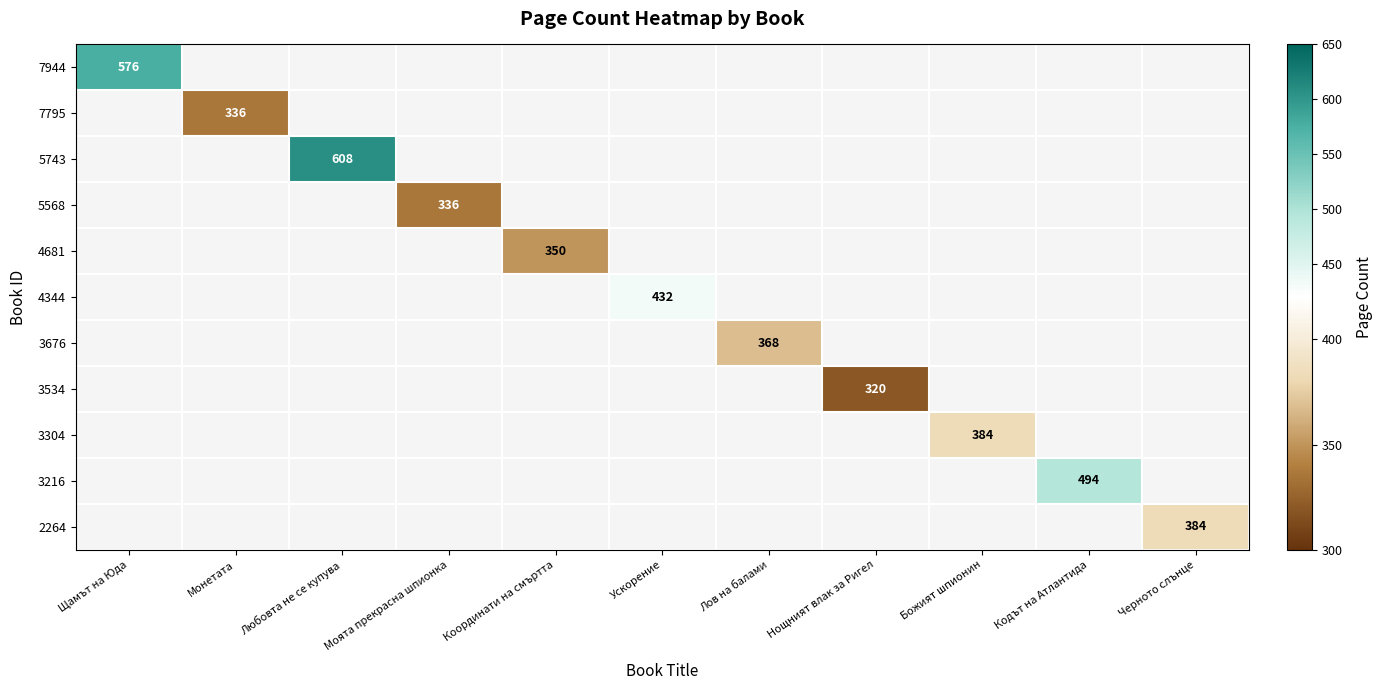

How many data points does each series have?

11